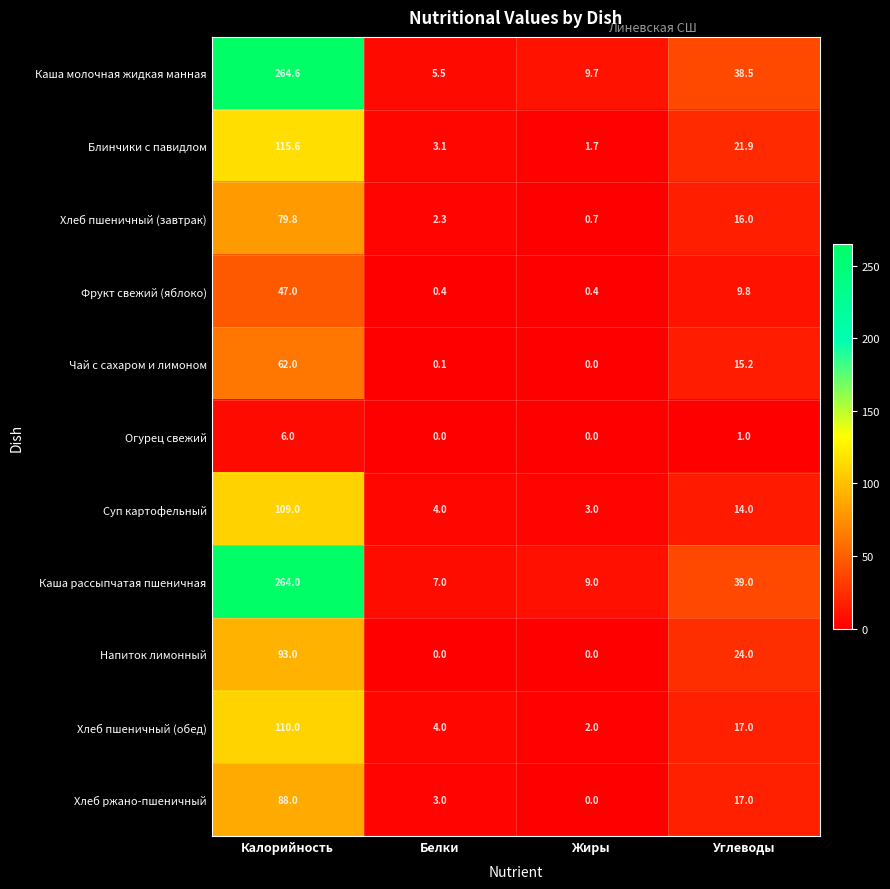

How many data points in Чай с сахаром и лимоном are above 15?

2